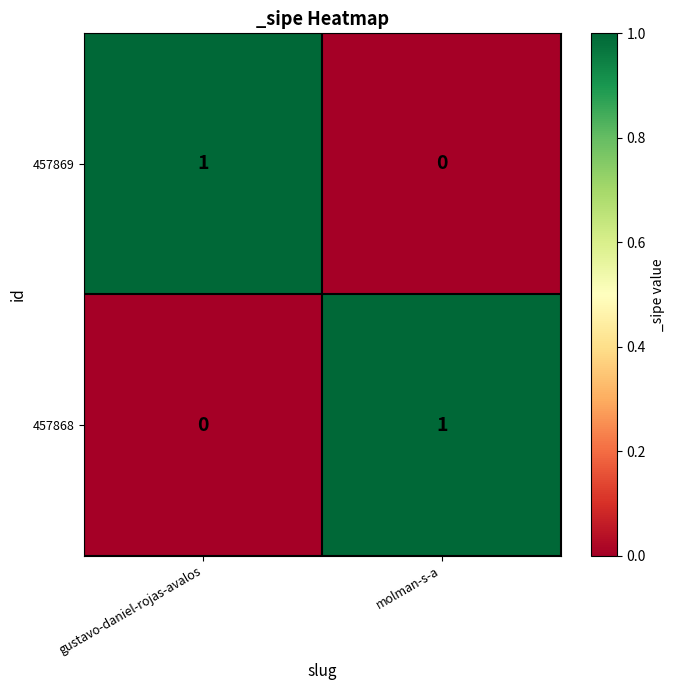

Where is 457869 nearest to the value 0?

molman-s-a